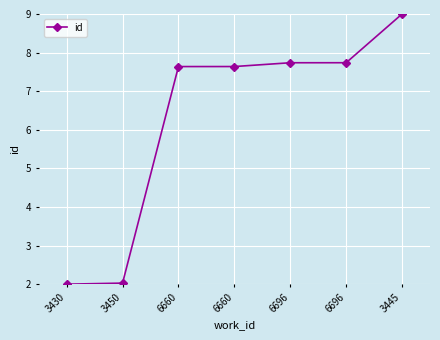

Which label corresponds to the largest value in the chart?

3445